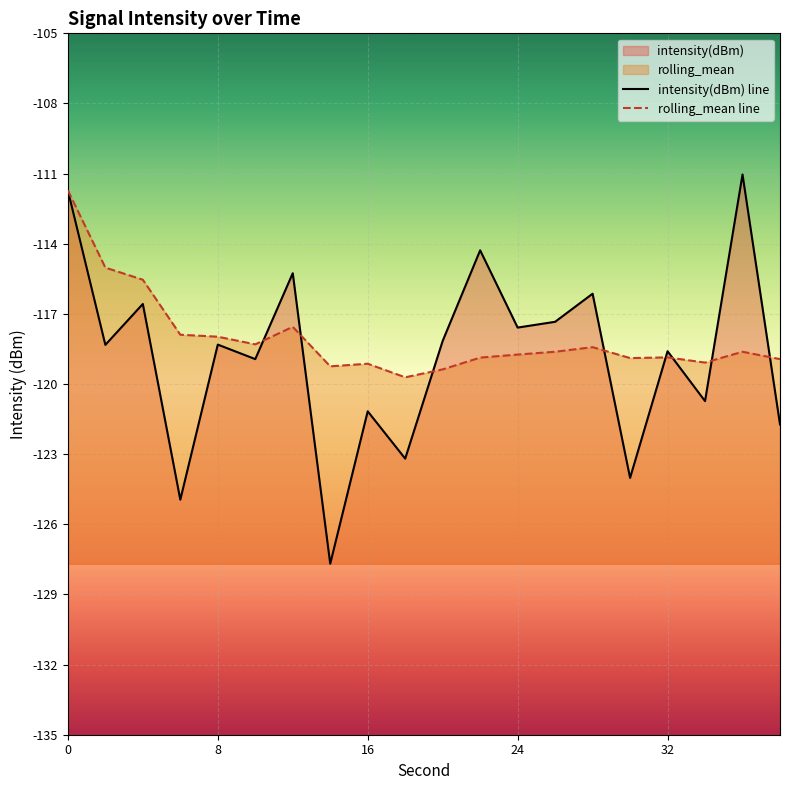

Reading left to right, list all the values displayed in this chart.

intensity(dBm): 0=-111.7	2=-118.3	4=-116.6	6=-124.9	8=-118.3	10=-118.9	12=-115.3	14=-127.7	16=-121.2	18=-123.2	20=-118.2	22=-114.3	24=-117.6	26=-117.3	28=-116.1	30=-124.0	32=-118.6	34=-120.7	36=-111.0	38=-121.7
rolling_mean: 0=-111.7	2=-115.0	4=-115.5	6=-117.9	8=-118.0	10=-118.3	12=-117.6	14=-119.2	16=-119.1	18=-119.7	20=-119.4	22=-118.9	24=-118.7	26=-118.6	28=-118.4	30=-118.9	32=-118.9	34=-119.1	36=-118.6	38=-118.9